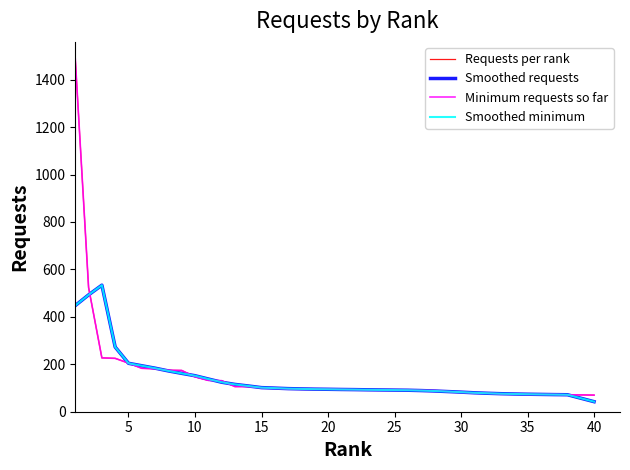

Does the chart display data point markers on the line(s)?

No